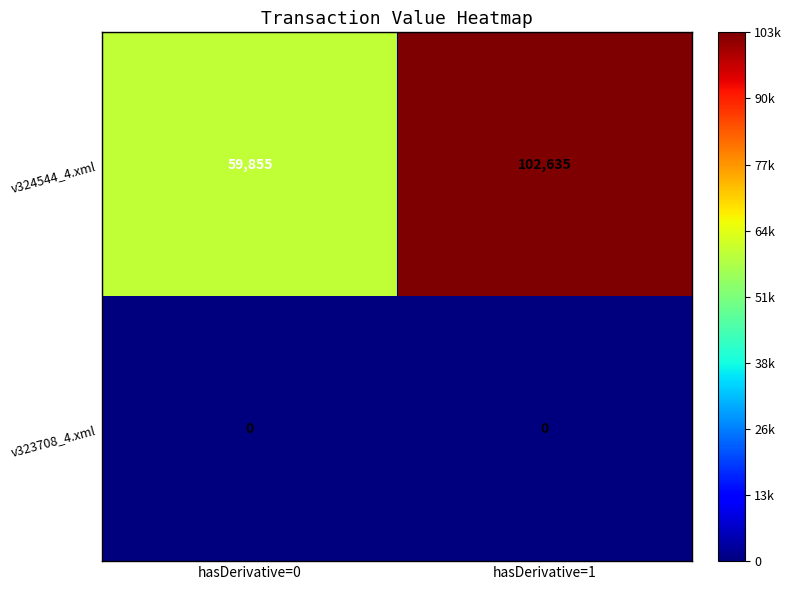

Between hasDerivative=0 and hasDerivative=1, which series saw the biggest shift?

v324544_4.xml